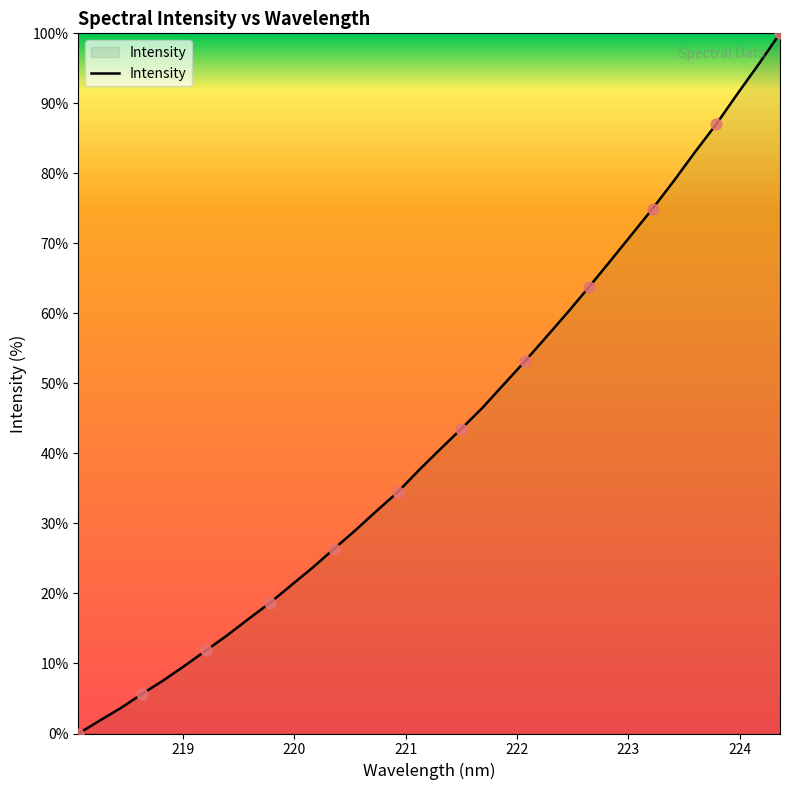

What is the greatest value displayed?

100.0